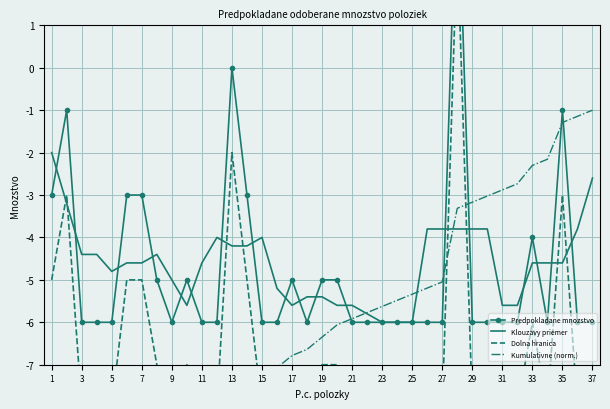

Reading left to right, what are all the values shown in this chart?

Predpokladane mnozstvo: -3.0	-1.0	-6.0	-6.0	-6.0	-3.0	-3.0	-5.0	-6.0	-5.0	-6.0	-6.0	0.0	-3.0	-6.0	-6.0	-5.0	-6.0	-5.0	-5.0	-6.0	-6.0	-6.0	-6.0	-6.0	-6.0	-6.0	5.0	-6.0	-6.0	-6.0	-6.0	-4.0	-6.0	-1.0	-6.0	-6.0
Klouzavy priemer: -2.0	-3.2	-4.4	-4.4	-4.8	-4.6	-4.6	-4.4	-5.0	-5.6	-4.6	-4.0	-4.2	-4.2	-4.0	-5.2	-5.6	-5.4	-5.4	-5.6	-5.6	-5.8	-6.0	-6.0	-6.0	-3.8	-3.8	-3.8	-3.8	-3.8	-5.6	-5.6	-4.6	-4.6	-4.6	-3.8	-2.6
Dolna hranica: -5.0	-3.0	-8.0	-8.0	-8.0	-5.0	-5.0	-7.0	-8.0	-7.0	-8.0	-8.0	-2.0	-5.0	-8.0	-8.0	-7.0	-8.0	-7.0	-7.0	-8.0	-8.0	-8.0	-8.0	-8.0	-8.0	-8.0	3.0	-8.0	-8.0	-8.0	-8.0	-6.0	-8.0	-3.0	-8.0	-8.0
Kumulativne (norm.): -12.4	-11.6	-11.4	-11.3	-11.1	-10.5	-10.0	-9.7	-9.5	-9.2	-9.1	-9.0	-7.9	-7.4	-7.2	-7.1	-6.8	-6.6	-6.3	-6.1	-5.9	-5.8	-5.6	-5.5	-5.3	-5.2	-5.0	-3.3	-3.2	-3.0	-2.9	-2.7	-2.3	-2.2	-1.3	-1.1	-1.0